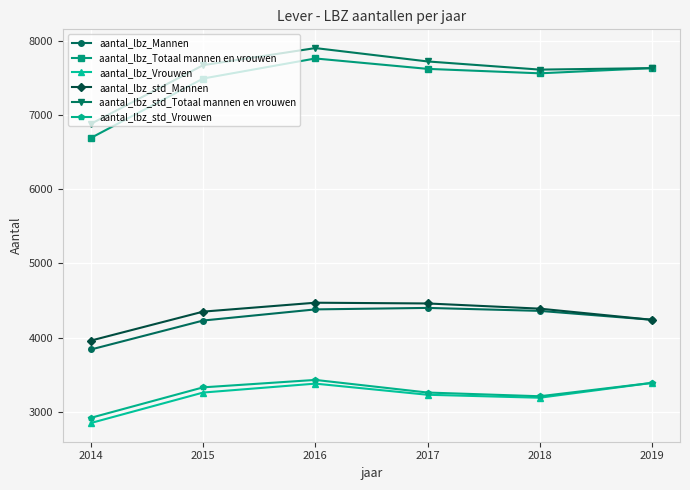

True or false: aantal_lbz_std_Vrouwen and aantal_lbz_std_Mannen cross at least once.

False